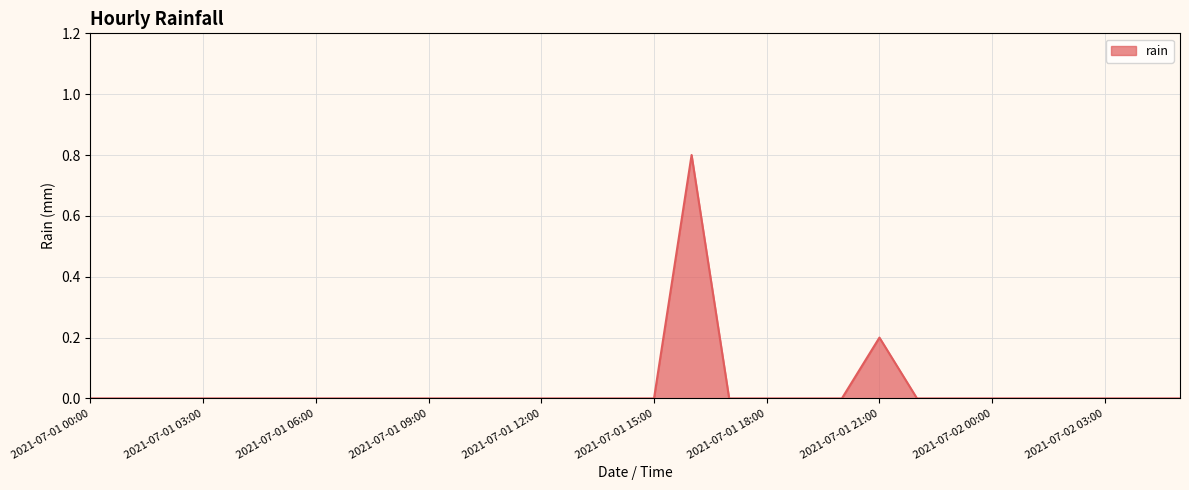

What is the difference between the maximum and minimum values?

0.8